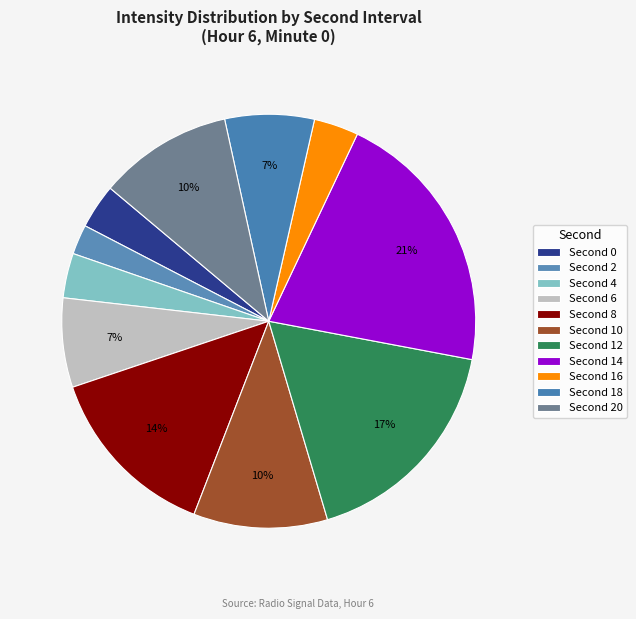

How many slices are in this pie chart?

11